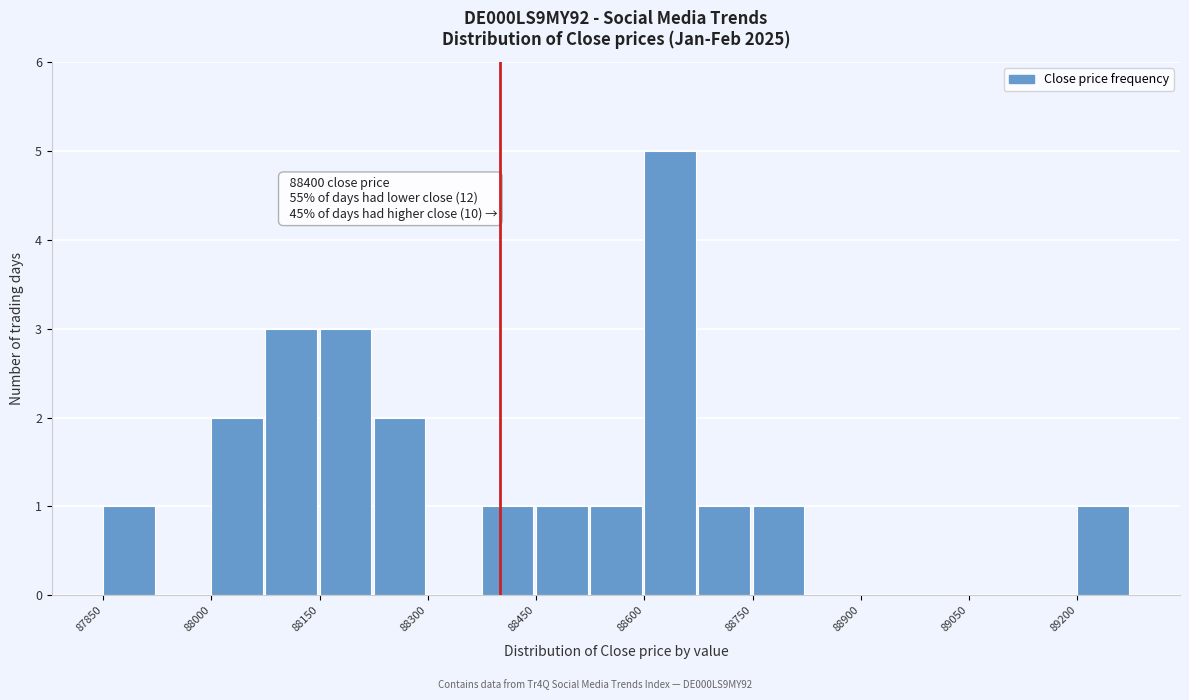

Around what value on the x-axis is the tallest bar? Give the approximate position of its centre, as read against the axis.

88640